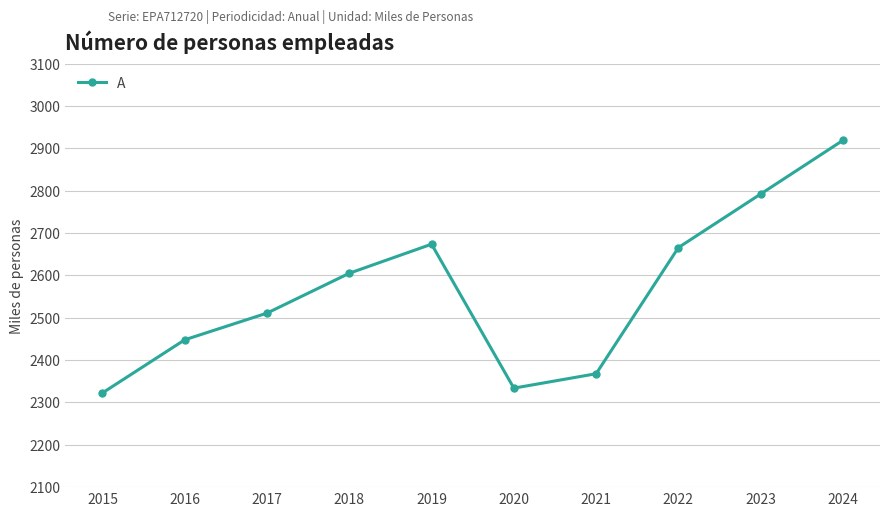

How many interior local peaks (higher than both neighbors) does the data have?

1